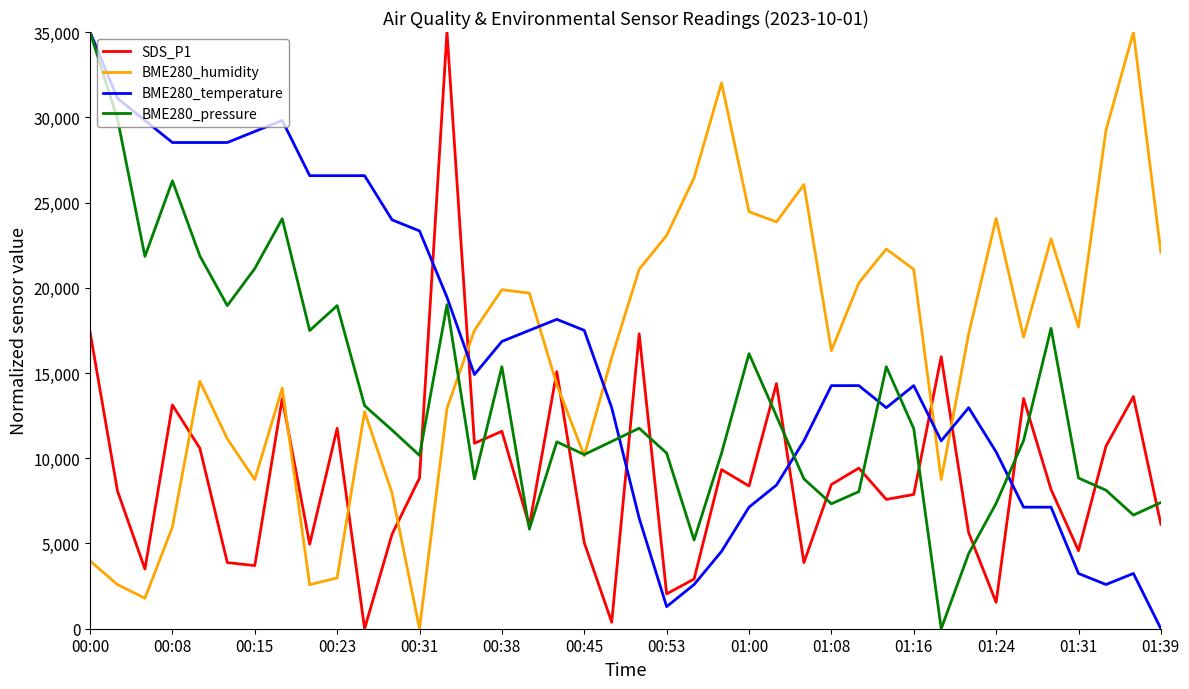

What is the highest value of the SDS_P1 series?

35000.0